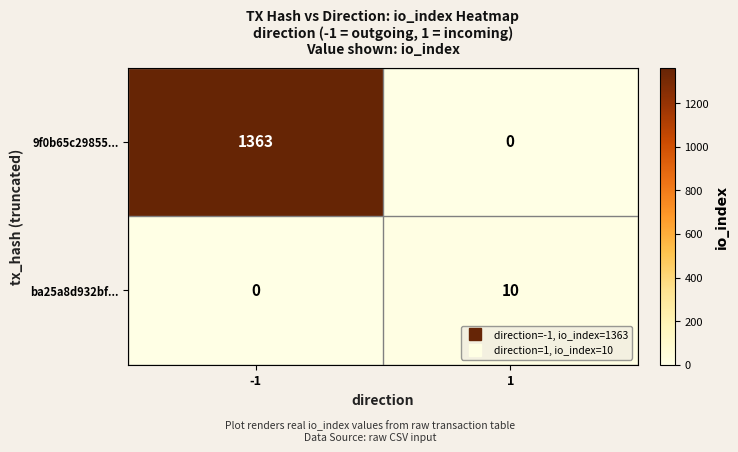

At how many categories does at least one series exceed 98?

1